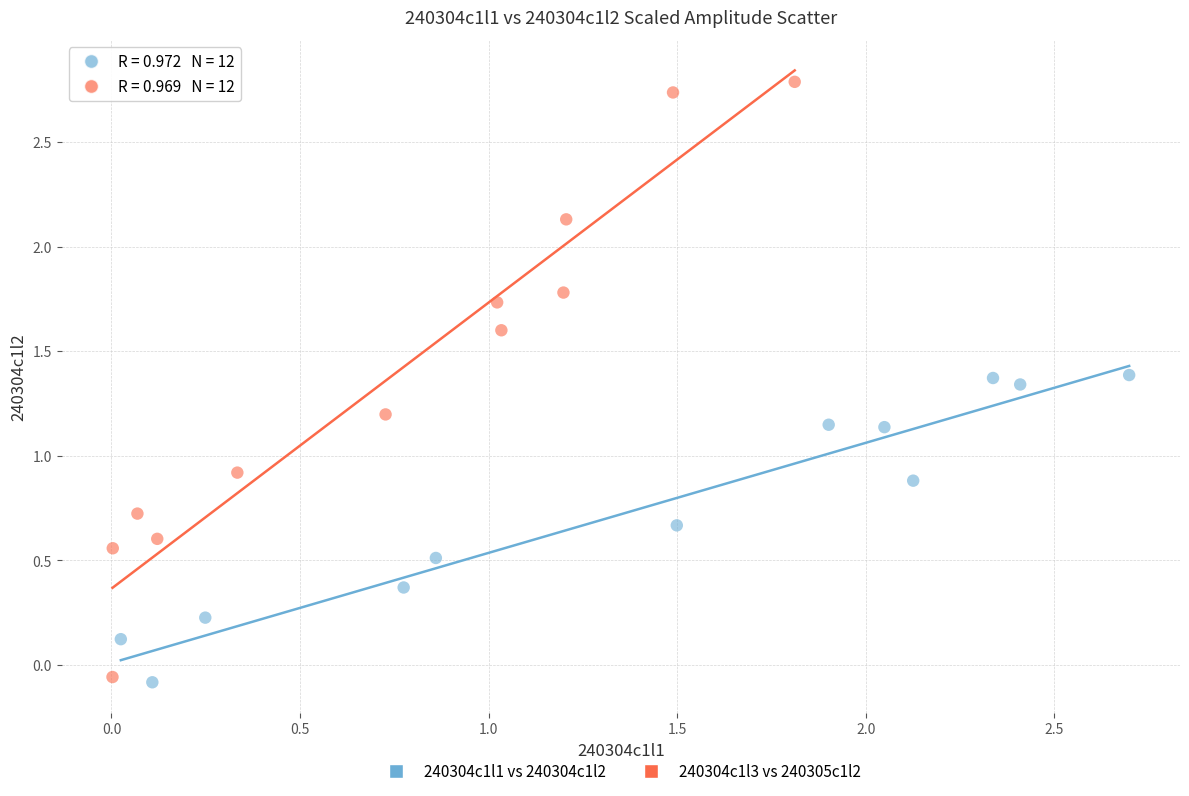

Which series has the widest spread of Y values?

240304c1l3 vs 240305c1l2